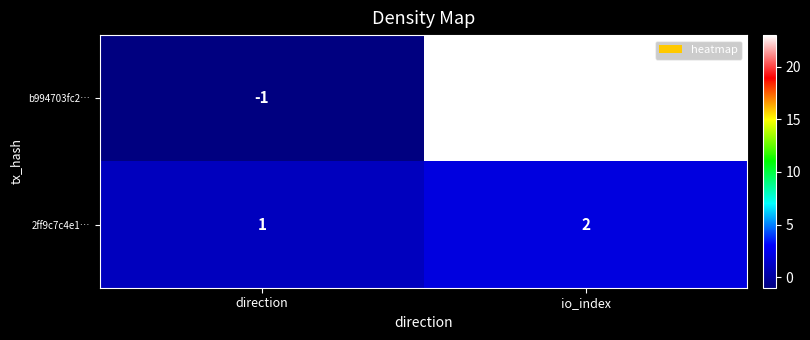

Reading right to left, transcribe all the data shown in this chart.

b994703fc2…: io_index=23	direction=-1
2ff9c7c4e1…: io_index=2	direction=1